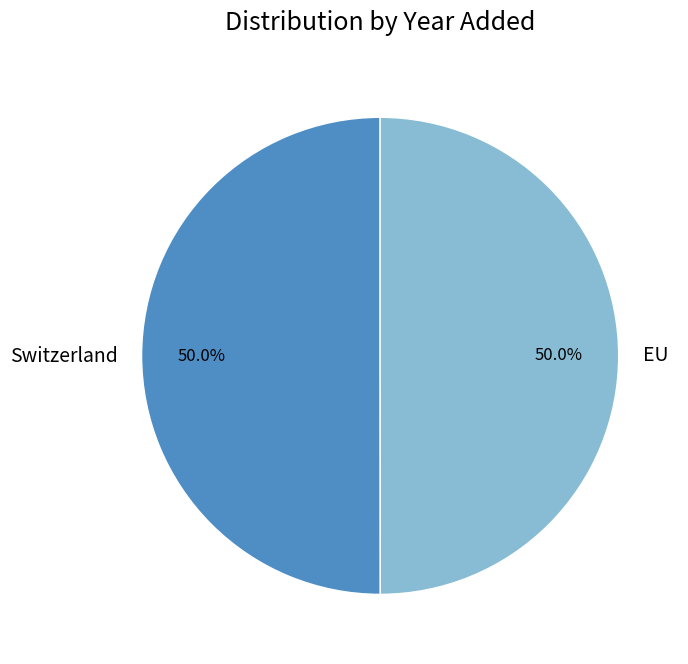

How many slices are in this pie chart?

2